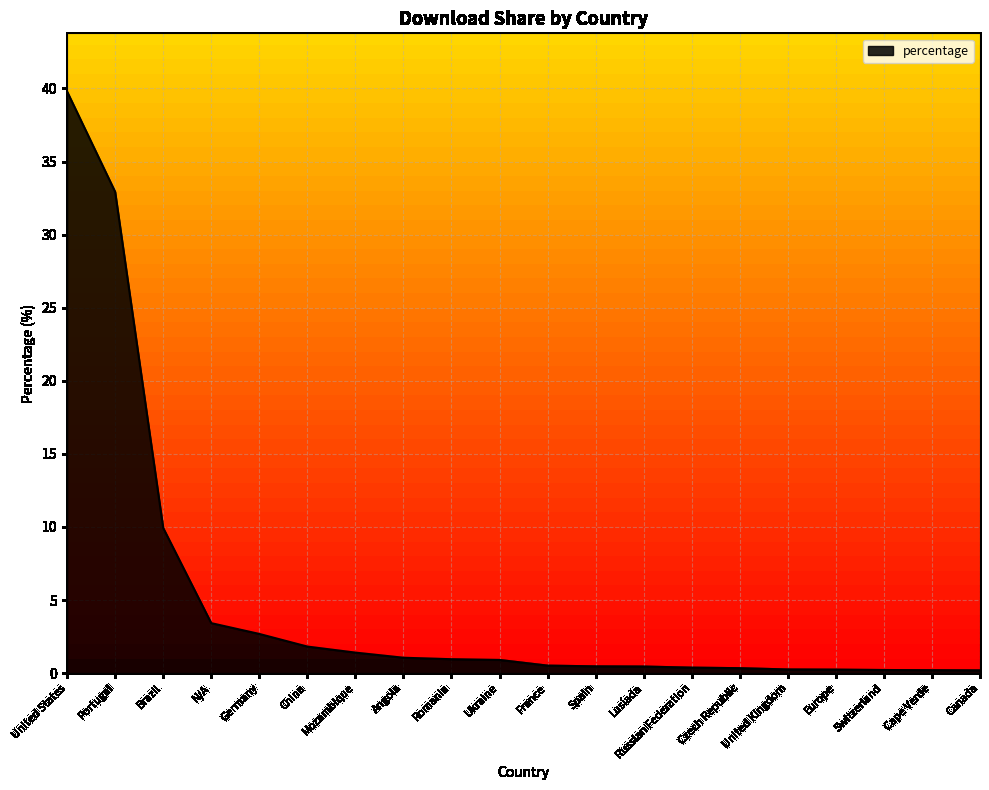

What is the approximate value at China?

1.8